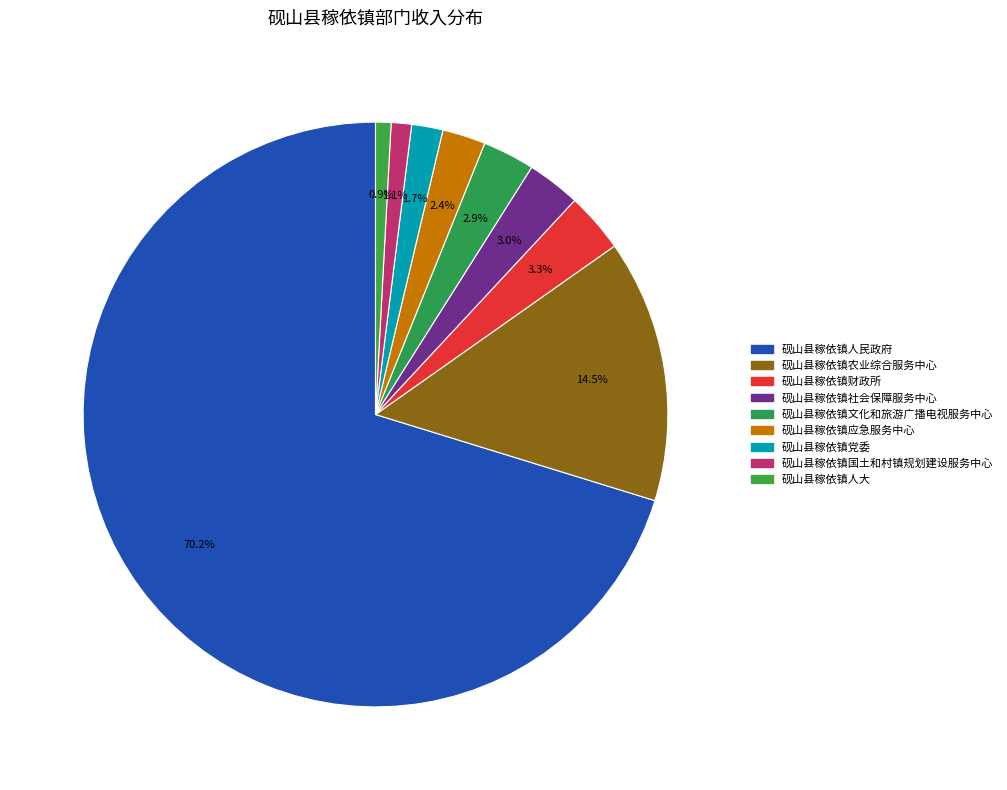

To the nearest percent, what portion does 砚山县稼依镇国土和村镇规划建设服务中心 represent?

1%